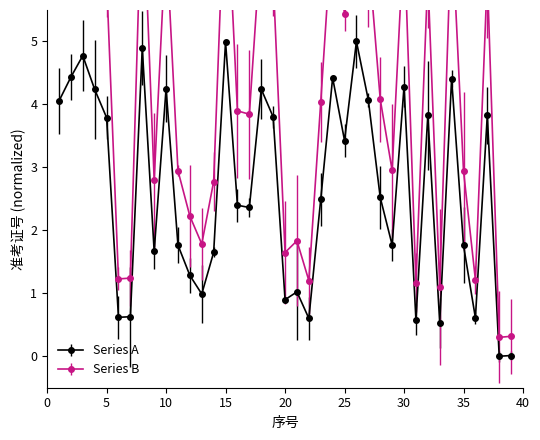

What is the difference between the maximum and second lowest values in the Series B series?

7.5